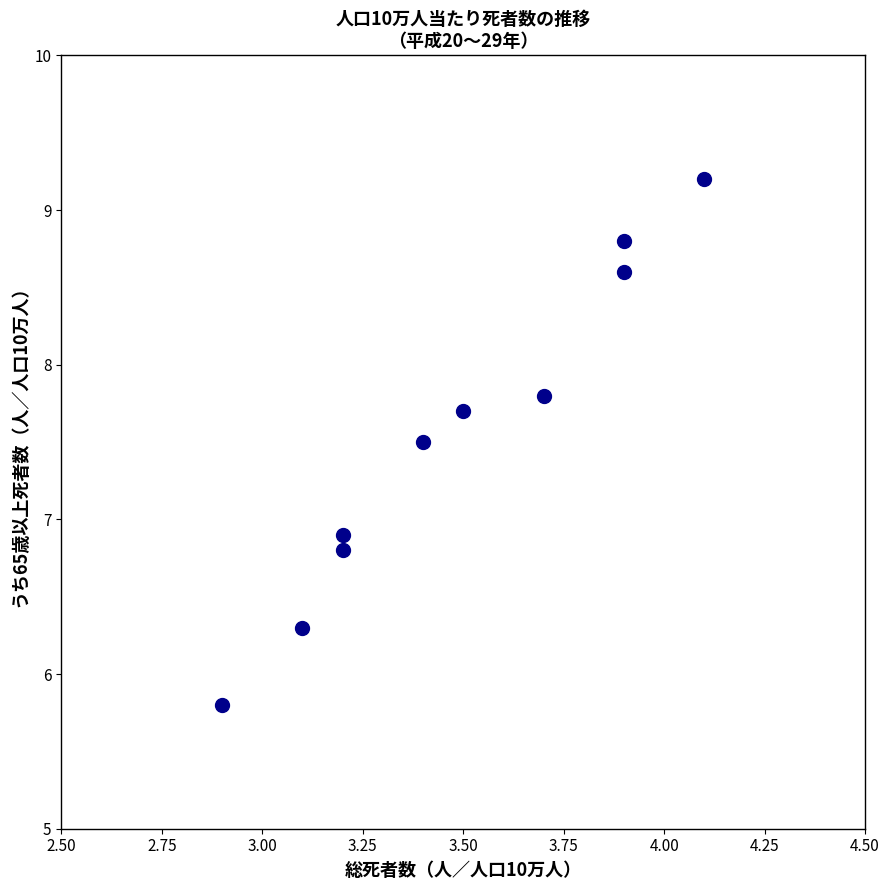

What Y value in the scatter plot is closest to 7?

6.9